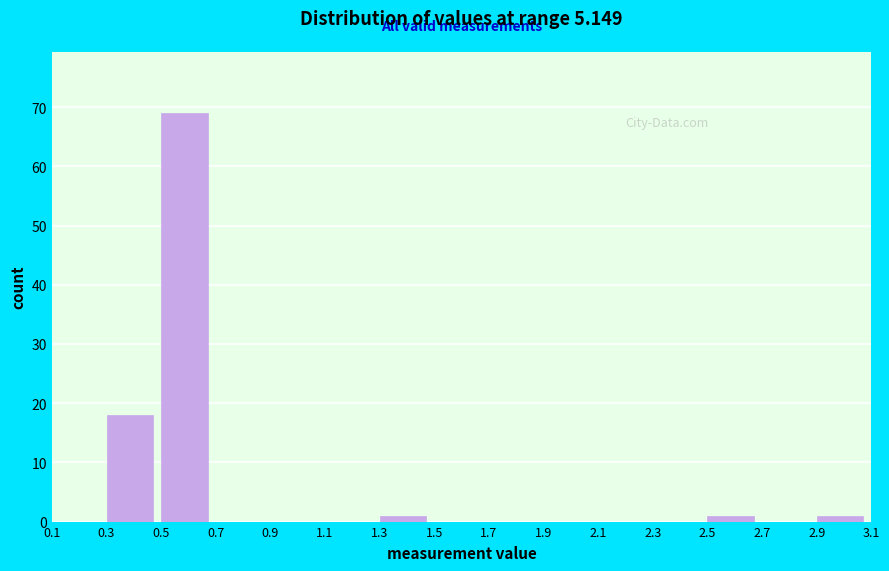

Which range on the x-axis has the tallest bar?

0.5 to 0.7